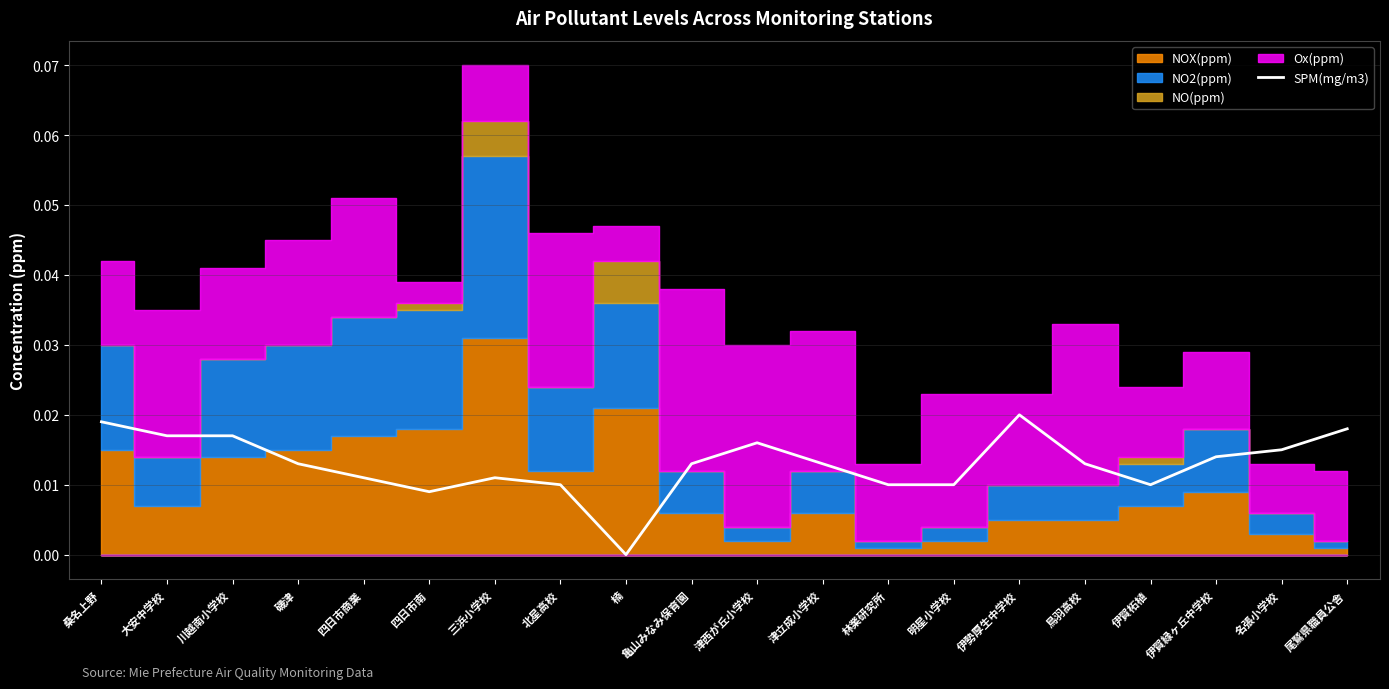

At which label does SPM(mg/m3) reach its minimum?

楠